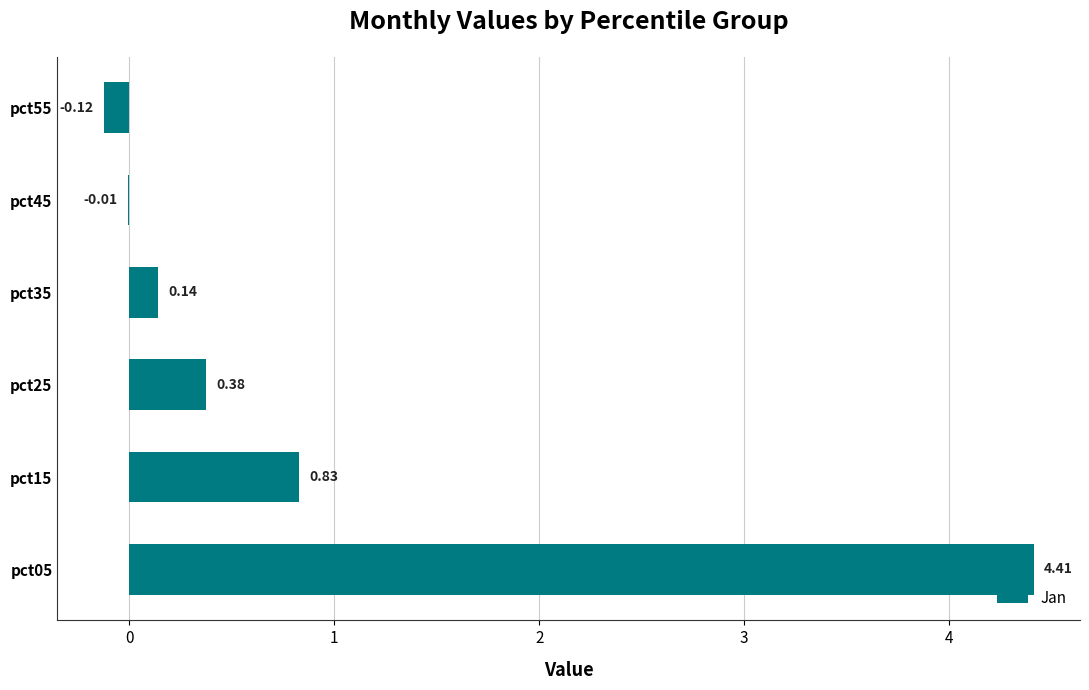

What is the change in value from pct25 to pct55?

-0.5